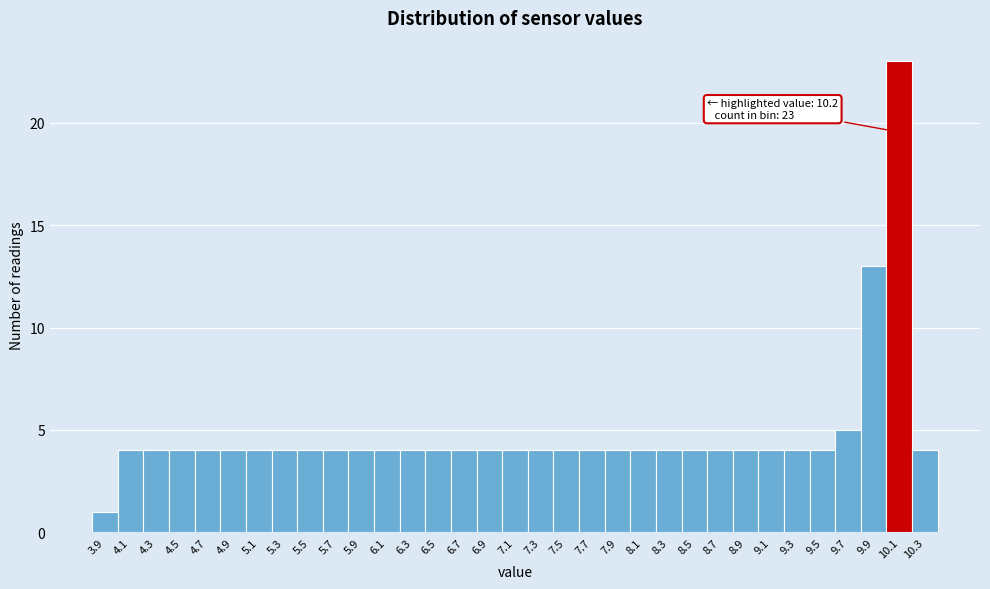

Approximately how many times larger is the value at 5.5 compared to 10.3?

1.0